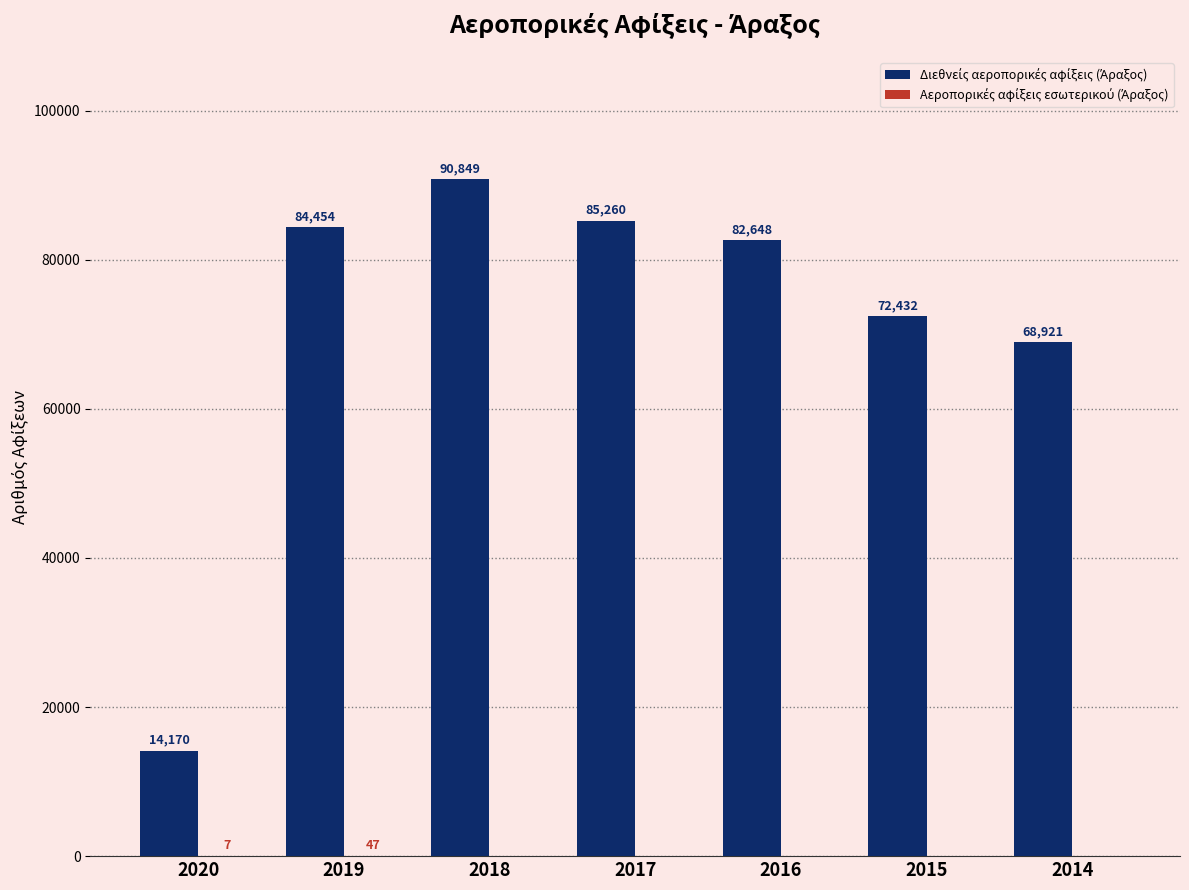

What is the total value across all series at 2017?

85260